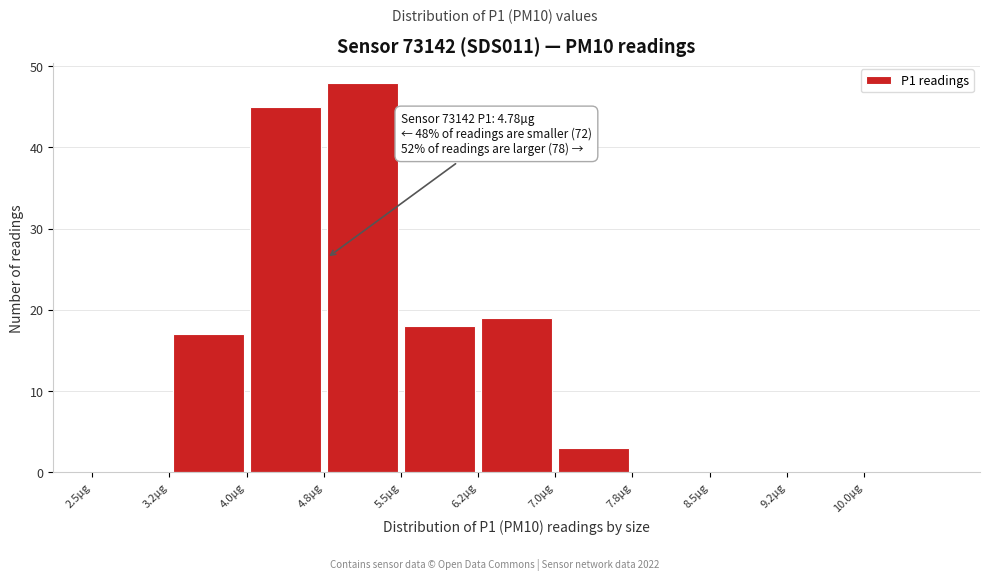

Over which range of the x-axis is the bar tallest?

4.75 to 5.50